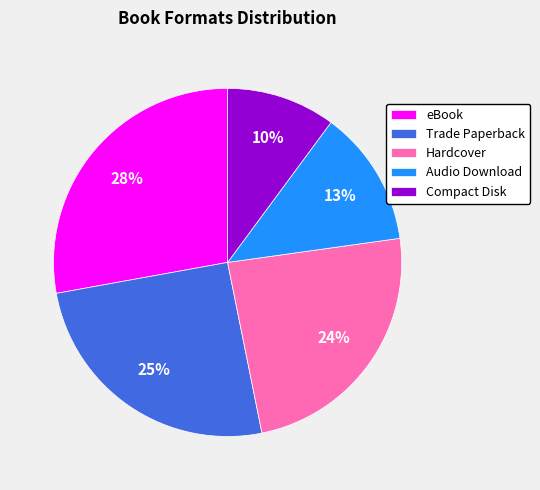

Rank the categories by value from highest to lowest.

eBook, Trade Paperback, Hardcover, Audio Download, Compact Disk